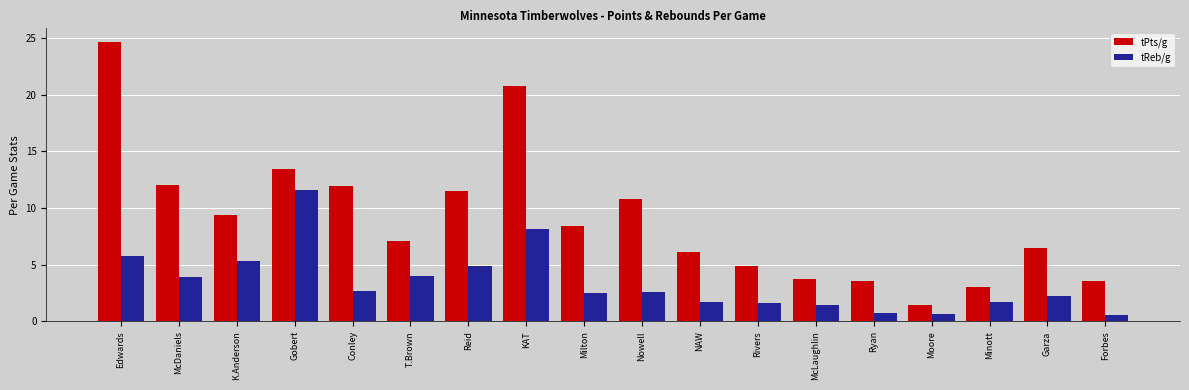

Between Edwards and Milton, which series saw the biggest shift?

tPts/g